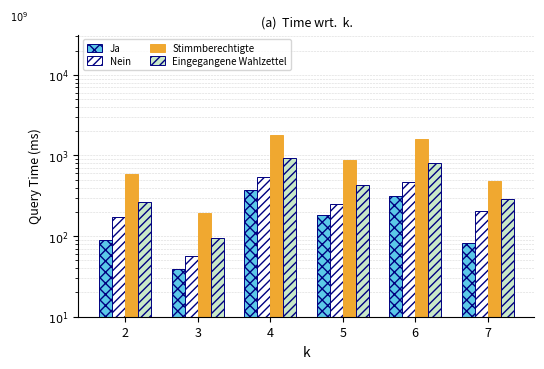

Is it true that Nein equals 463 at 6?

True